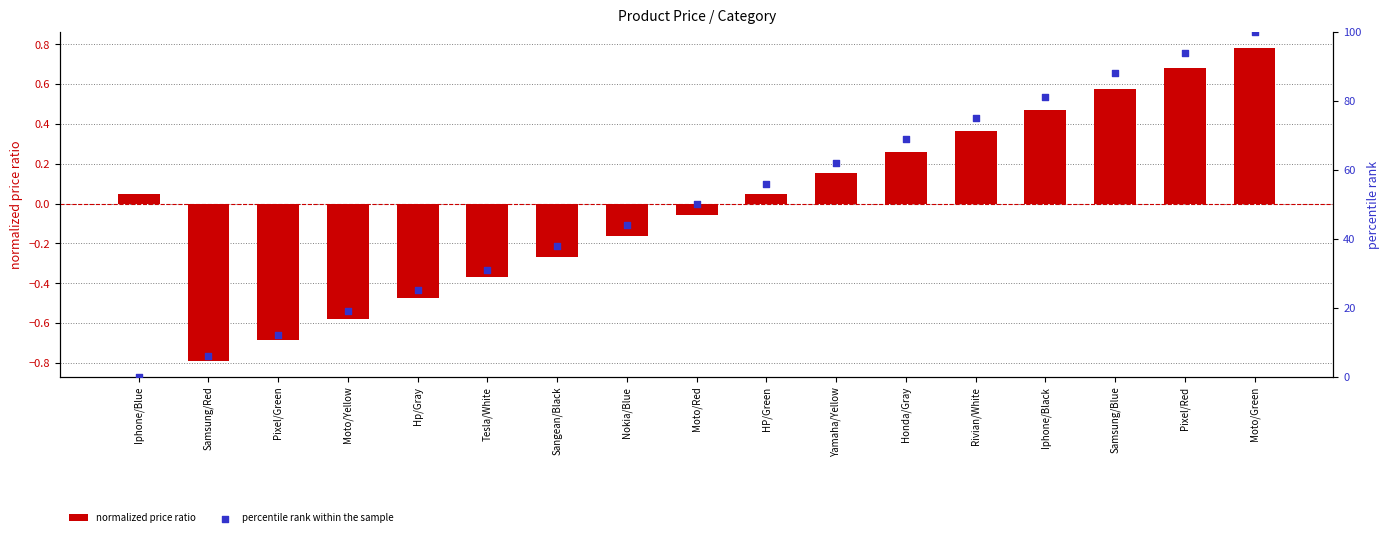

Which series has the largest Y range (max minus min)?

percentile rank within the sample